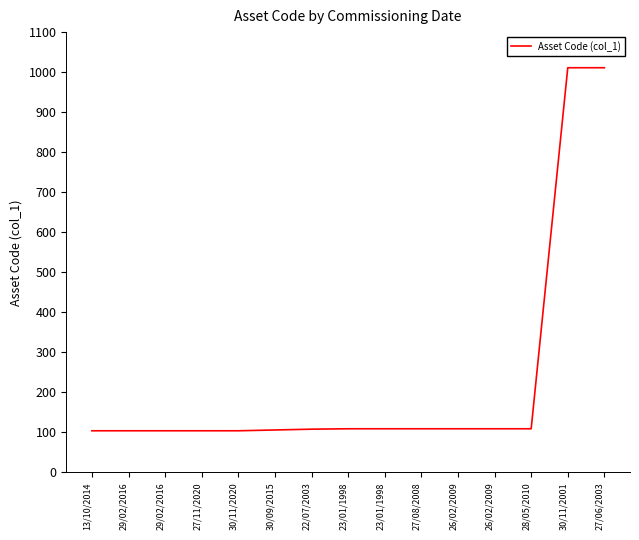

Rank the categories by value from highest to lowest.

30/11/2001, 27/06/2003, 23/01/1998, 23/01/1998, 27/08/2008, 26/02/2009, 26/02/2009, 28/05/2010, 22/07/2003, 30/09/2015, 13/10/2014, 29/02/2016, 29/02/2016, 27/11/2020, 30/11/2020